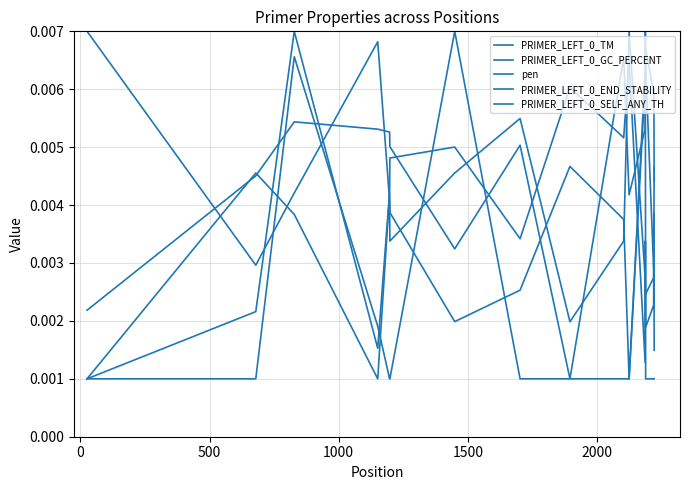

Does the chart have visible grid lines?

Yes